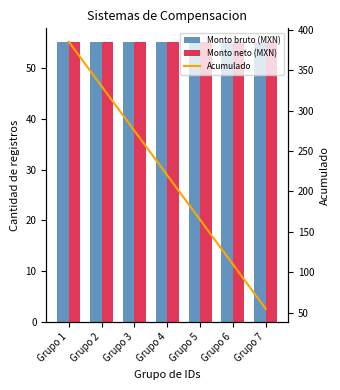

Reading left to right, what are all the values shown in this chart?

Monto bruto (MXN): 55	55	55	55	55	55	55
Monto neto (MXN): 55	55	55	55	55	55	55
Acumulado: 385	330	275	220	165	110	55